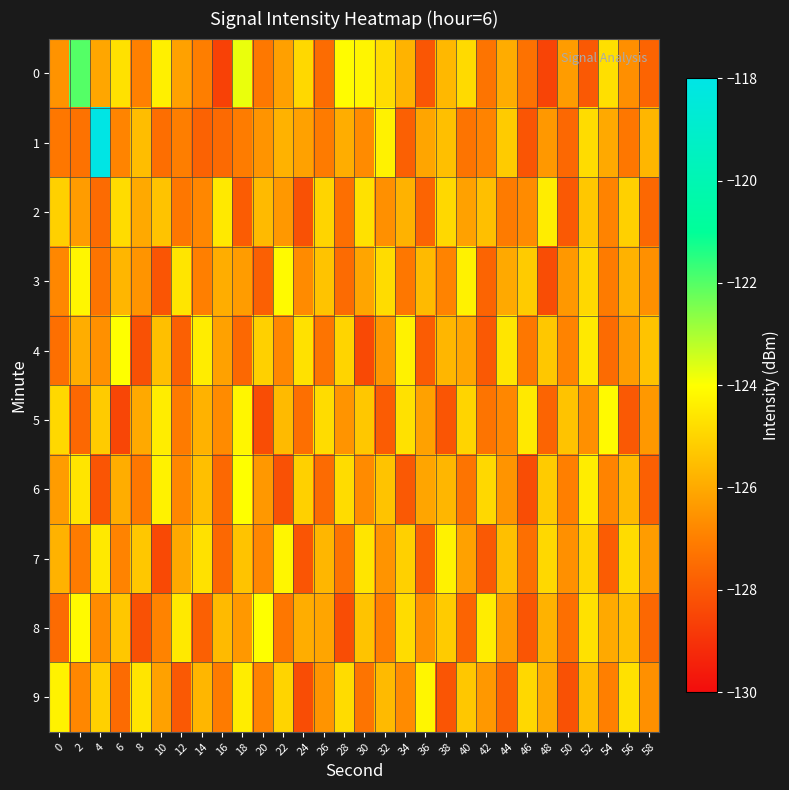

Reading left to right, extract all data points from this chart.

0: 0=-126.5	2=-122.0	4=-126.1	6=-124.7	8=-127.0	10=-124.3	12=-126.2	14=-127.0	16=-128.6	18=-123.8	20=-127.2	22=-126.2	24=-124.9	26=-127.5	28=-124.1	30=-124.2	32=-124.8	34=-125.8	36=-128.1	38=-125.7	40=-124.9	42=-127.3	44=-125.9	46=-127.3	48=-128.5	50=-126.3	52=-128.0	54=-124.7	56=-126.6	58=-127.7
1: 0=-127.2	2=-127.3	4=-118.1	6=-126.9	8=-125.5	10=-127.4	12=-127.0	14=-127.8	16=-127.6	18=-127.1	20=-126.5	22=-125.8	24=-126.2	26=-127.1	28=-125.9	30=-126.7	32=-124.3	34=-127.8	36=-126.1	38=-125.5	40=-127.3	42=-126.9	44=-125.2	46=-128.1	48=-126.4	50=-127.6	52=-124.8	54=-126.0	56=-127.2	58=-125.7
2: 0=-125.1	2=-126.3	4=-127.5	6=-124.8	8=-126.0	10=-125.4	12=-127.2	14=-126.8	16=-124.5	18=-127.9	20=-125.6	22=-126.4	24=-128.2	26=-125.0	28=-127.4	30=-124.7	32=-126.6	34=-125.8	36=-127.7	38=-124.9	40=-126.2	42=-125.5	44=-127.1	46=-126.7	48=-124.4	50=-128.0	52=-125.3	54=-126.9	56=-125.1	58=-127.6
3: 0=-126.8	2=-124.2	4=-127.3	6=-125.7	8=-126.5	10=-128.1	12=-124.6	14=-127.0	16=-125.9	18=-126.3	20=-127.8	22=-124.1	24=-126.7	26=-125.4	28=-127.5	30=-126.1	32=-124.8	34=-127.2	36=-125.6	38=-126.9	40=-124.3	42=-127.7	44=-126.0	46=-125.2	48=-128.3	50=-126.4	52=-124.9	54=-127.1	56=-125.8	58=-126.6
4: 0=-127.4	2=-125.9	4=-126.6	6=-124.0	8=-128.2	10=-125.5	12=-127.8	14=-124.4	16=-126.2	18=-127.6	20=-125.1	22=-126.8	24=-124.7	26=-127.3	28=-125.0	30=-128.4	32=-126.5	34=-124.3	36=-127.9	38=-125.7	40=-126.1	42=-128.0	44=-124.6	46=-127.2	48=-125.3	50=-126.9	52=-124.5	54=-127.5	56=-126.3	58=-125.4
5: 0=-124.9	2=-127.6	4=-125.2	6=-128.5	8=-126.0	10=-124.4	12=-127.1	14=-125.8	16=-126.7	18=-124.2	20=-128.3	22=-125.6	24=-127.4	26=-124.8	28=-126.5	30=-125.3	32=-127.9	34=-124.7	36=-126.2	38=-128.1	40=-125.0	42=-127.3	44=-126.8	46=-124.5	48=-127.7	50=-125.4	52=-126.6	54=-124.1	56=-128.0	58=-126.4
6: 0=-126.3	2=-124.6	4=-128.1	6=-125.9	8=-127.2	10=-124.3	12=-126.8	14=-125.5	16=-127.6	18=-124.0	20=-126.4	22=-128.2	24=-125.1	26=-127.5	28=-124.8	30=-126.7	32=-125.4	34=-128.0	36=-126.1	38=-125.7	40=-127.3	42=-124.9	44=-126.5	46=-128.3	48=-125.2	50=-127.0	52=-124.4	54=-126.9	56=-125.6	58=-127.8
7: 0=-125.8	2=-127.1	4=-124.5	6=-126.9	8=-125.3	10=-128.4	12=-126.0	14=-124.7	16=-127.6	18=-125.4	20=-126.8	22=-124.2	24=-128.1	26=-125.7	28=-127.3	30=-124.6	32=-126.5	34=-125.1	36=-127.8	38=-124.3	40=-126.2	42=-128.0	44=-125.5	46=-127.4	48=-124.9	50=-126.6	52=-125.0	54=-127.9	56=-124.8	58=-126.3
8: 0=-127.5	2=-124.1	4=-126.7	6=-125.3	8=-128.2	10=-126.9	12=-124.5	14=-127.8	16=-125.6	18=-126.4	20=-124.0	22=-127.2	24=-125.9	26=-126.1	28=-128.3	30=-125.4	32=-127.0	34=-124.8	36=-126.6	38=-125.2	40=-127.7	42=-124.4	44=-126.3	46=-128.1	48=-125.8	50=-127.4	52=-124.7	54=-126.0	56=-125.5	58=-127.6
9: 0=-124.3	2=-126.8	4=-125.1	6=-127.5	8=-124.6	10=-126.2	12=-128.0	14=-125.7	16=-127.1	18=-124.4	20=-126.9	22=-125.0	24=-128.3	26=-126.5	28=-124.8	30=-127.3	32=-125.6	34=-126.7	36=-124.2	38=-128.1	40=-125.3	42=-126.4	44=-127.8	46=-124.9	48=-126.0	50=-128.2	52=-125.5	54=-127.0	56=-124.7	58=-126.6